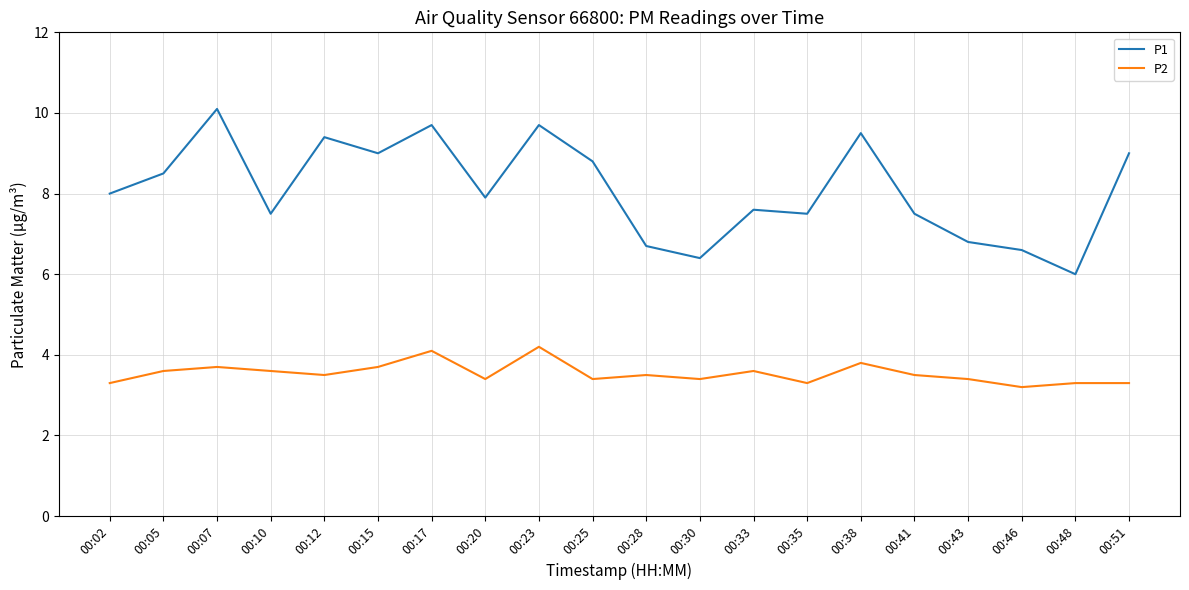

What is the difference between the highest and lowest values at 00:07?

6.4